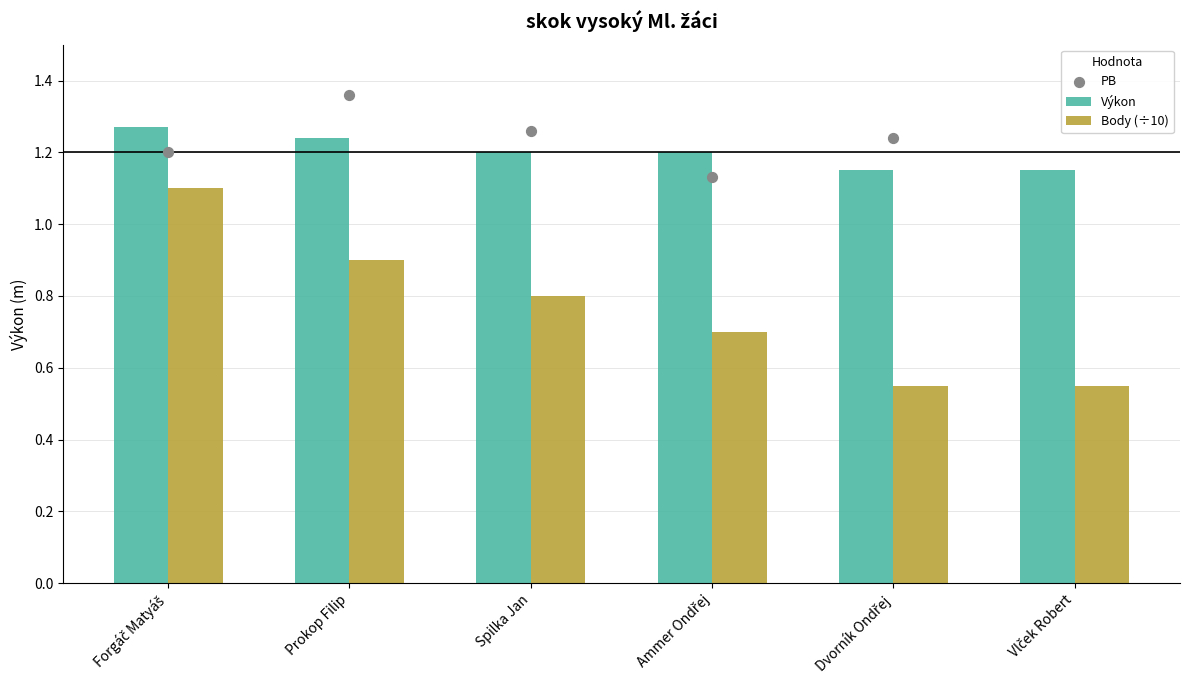

At which category is the sum across all series the highest?

Forgáč Matyáš